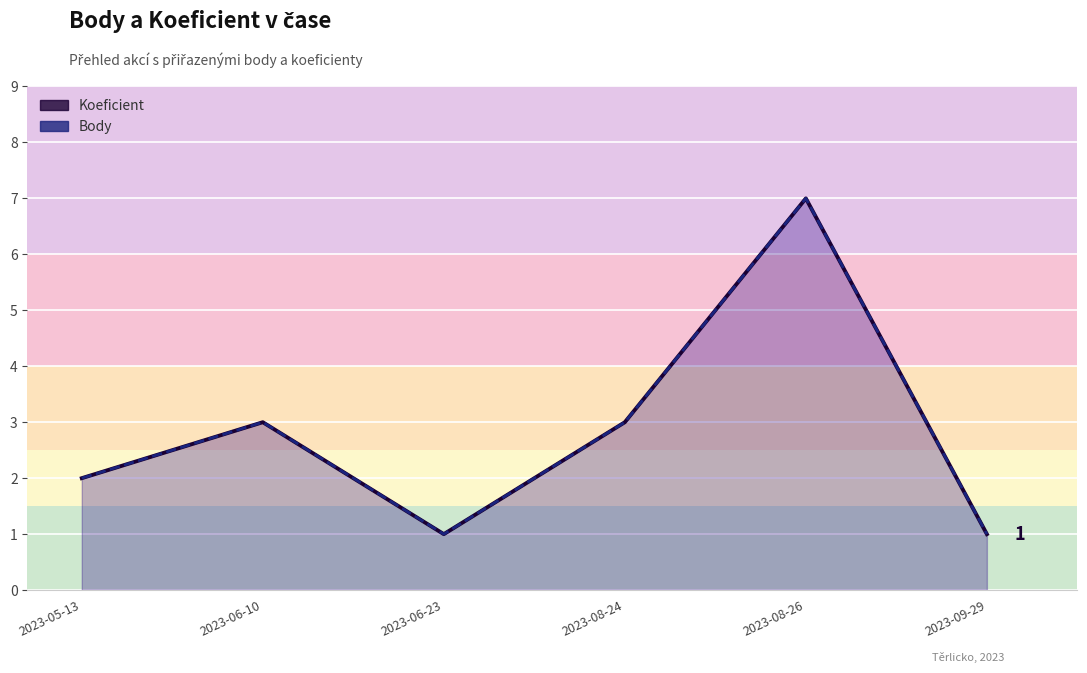

List the series in order of their peak value, lowest first.

Koeficient, Body